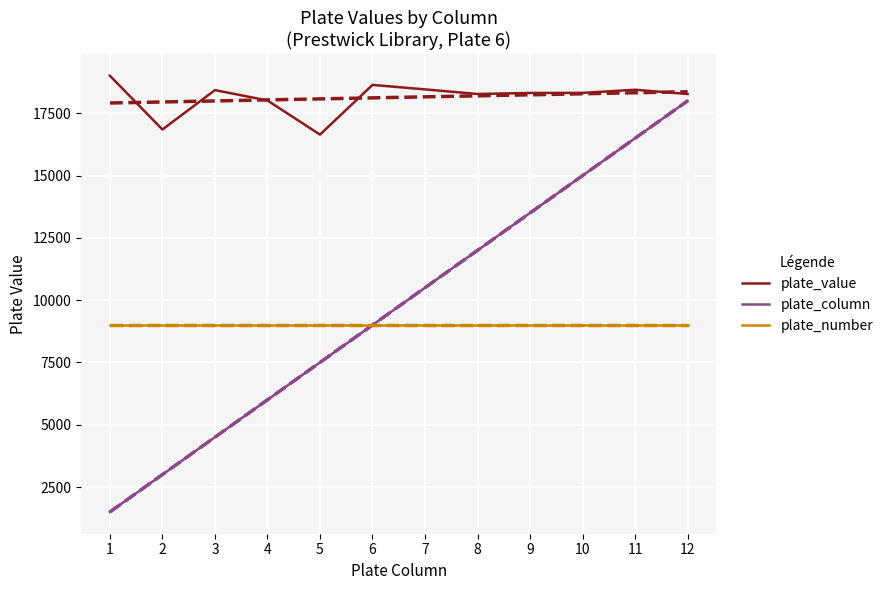

Rank the series by their maximum value, from highest to lowest.

plate_value, plate_column, plate_number